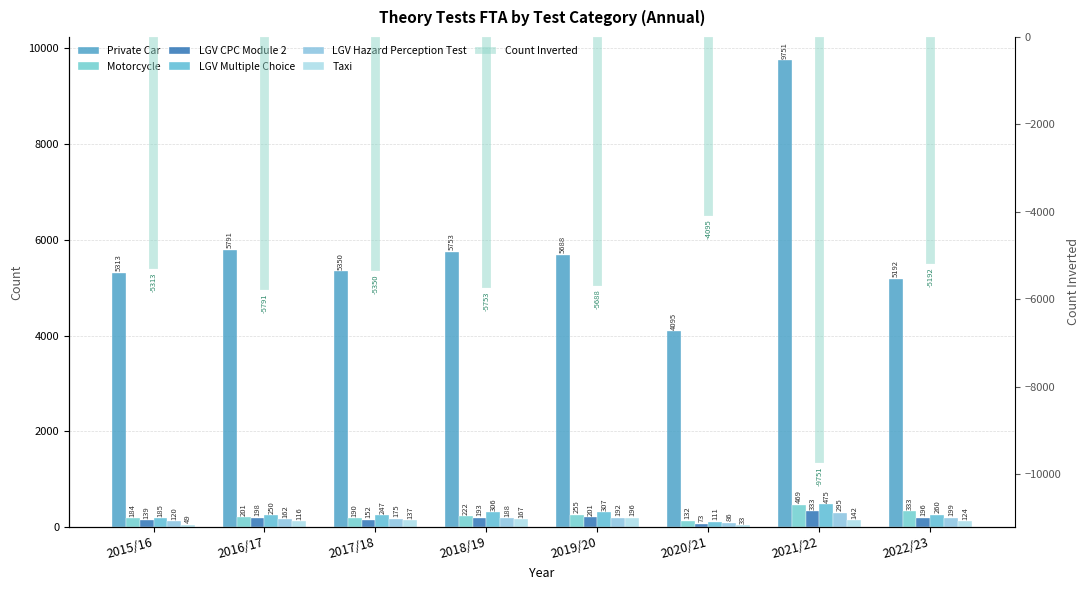

At 2016/17, list the series in order from smallest to largest.

Taxi, LGV Hazard Perception Test, LGV CPC Module 2, Motorcycle, LGV Multiple Choice, Private Car